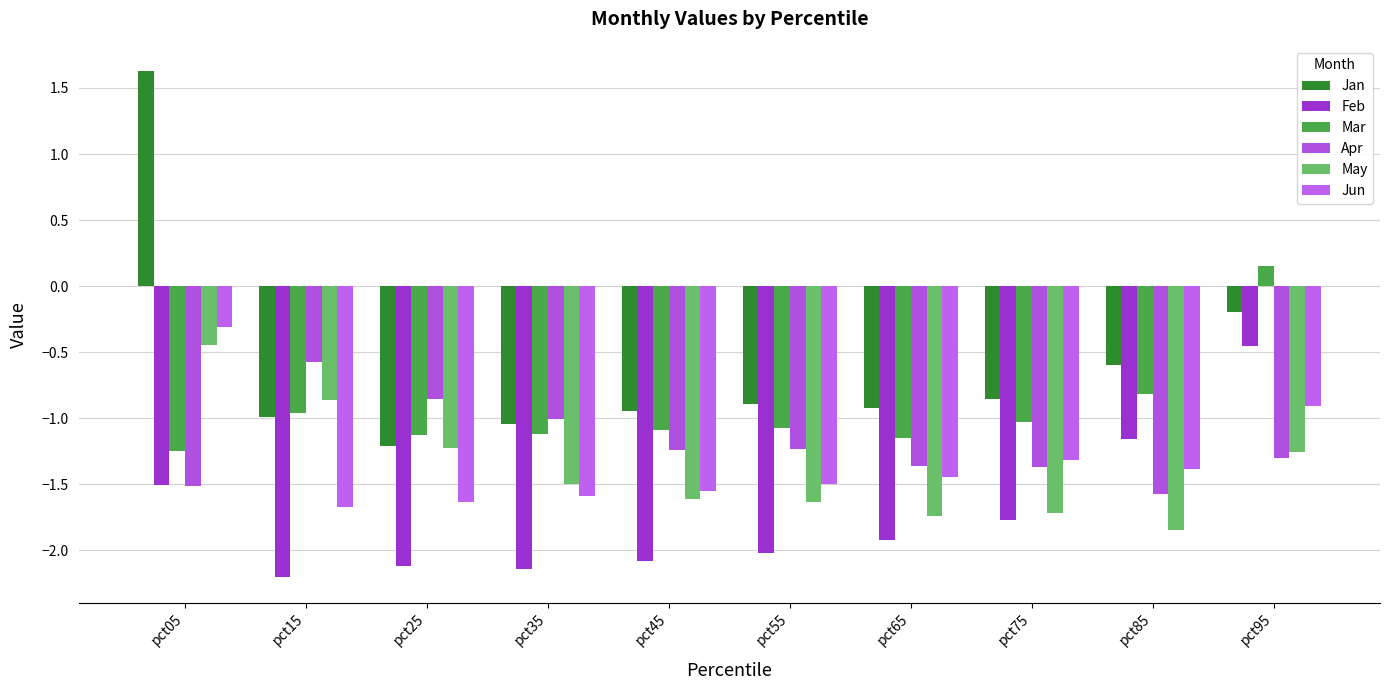

How many distinct data groups are displayed?

6